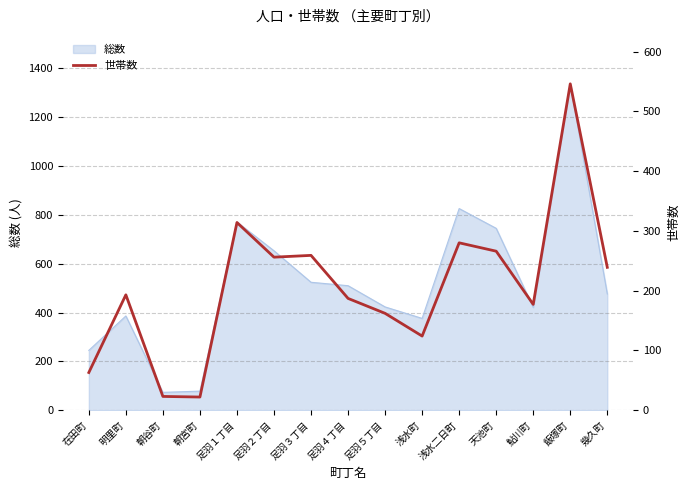

How many values exceed 193?

7